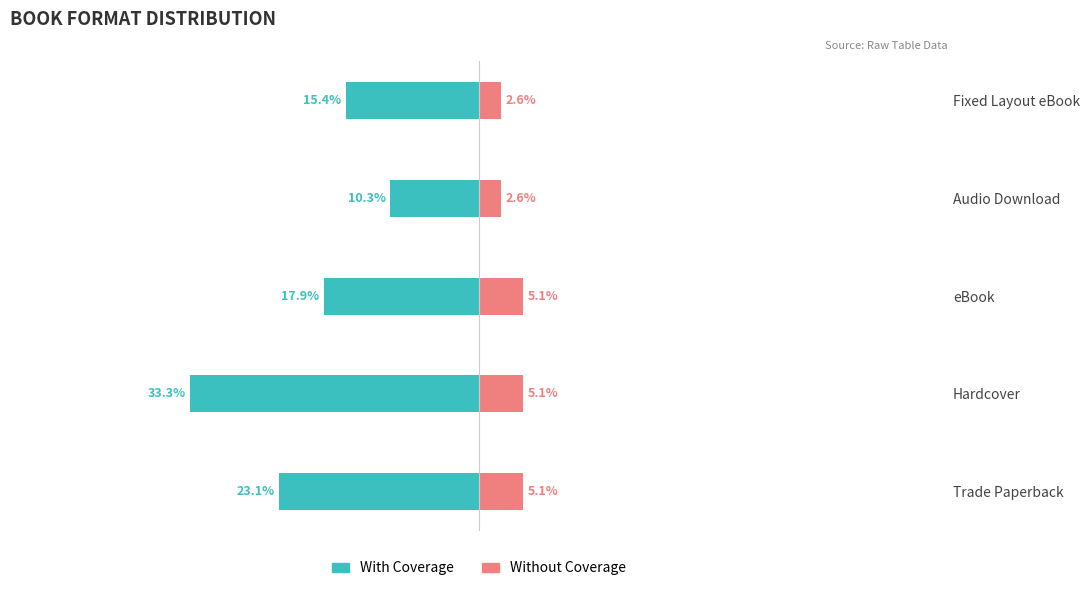

Count the number of data series in this chart.

2